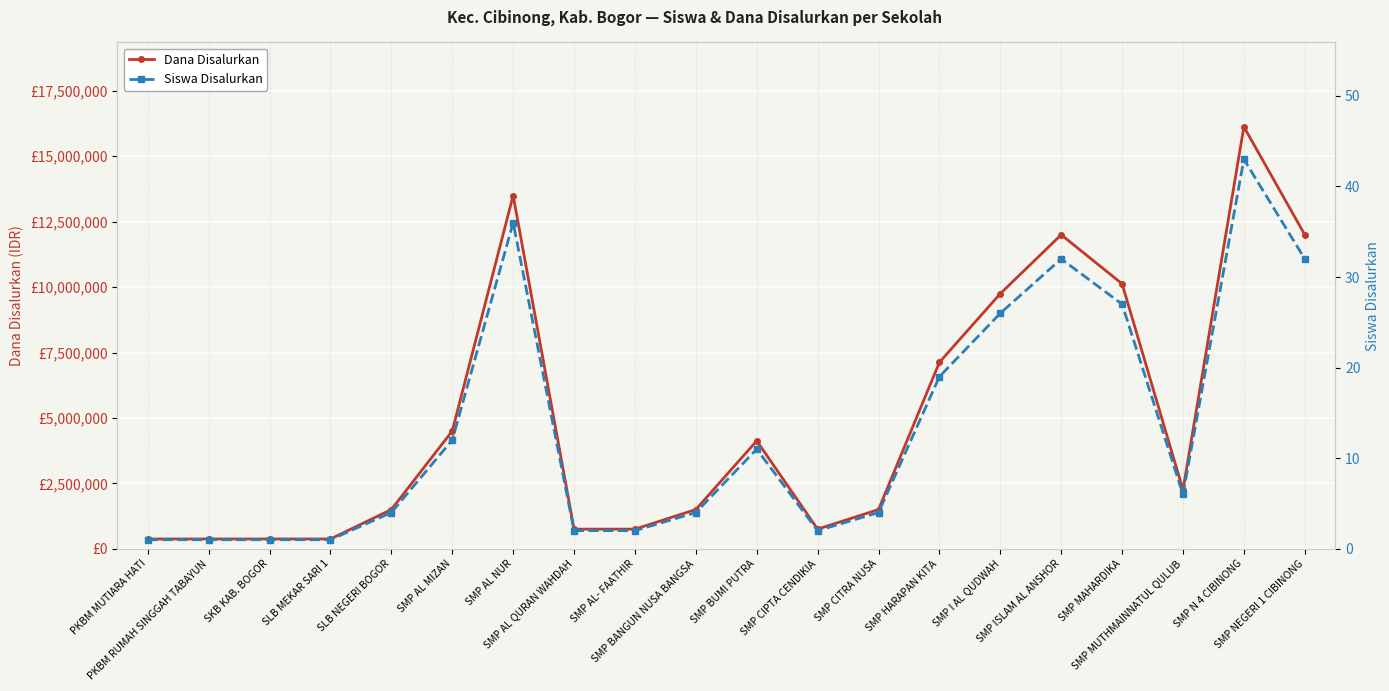

Rank the categories by Dana Disalurkan value from lowest to highest.

PKBM MUTIARA HATI, PKBM RUMAH SINGGAH TABAYUN, SKB KAB. BOGOR, SLB MEKAR SARI 1, SMP AL QURAN WAHDAH, SMP AL- FAATHIR, SMP CIPTA CENDIKIA, SLB NEGERI BOGOR, SMP BANGUN NUSA BANGSA, SMP CITRA NUSA, SMP MUTHMAINNATUL QULUB, SMP BUMI PUTRA, SMP AL MIZAN, SMP HARAPAN KITA, SMP I AL QUDWAH, SMP MAHARDIKA, SMP ISLAM AL ANSHOR, SMP NEGERI 1 CIBINONG, SMP AL NUR, SMP N 4 CIBINONG